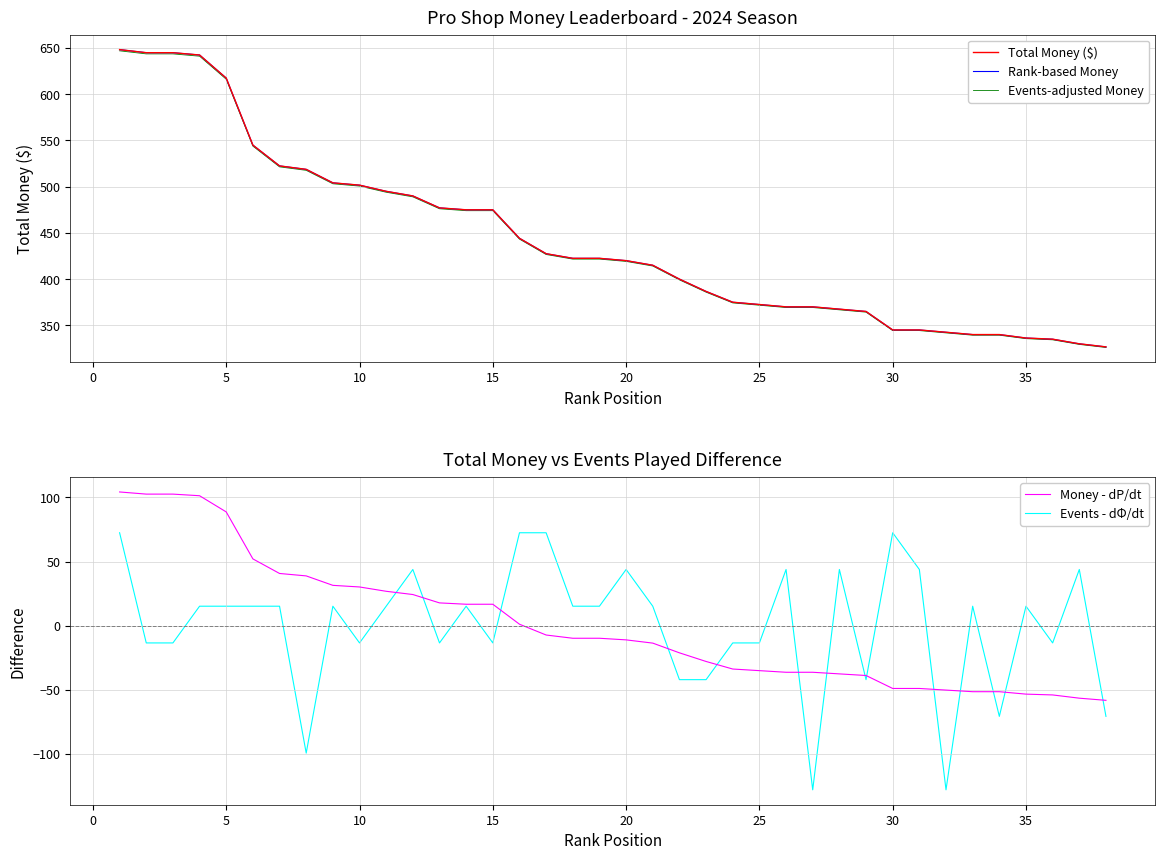

What are all the series names shown in the legend?

Total Money ($), Rank-based Money, Events-adjusted Money, Money - dP/dt, Events - dΦ/dt